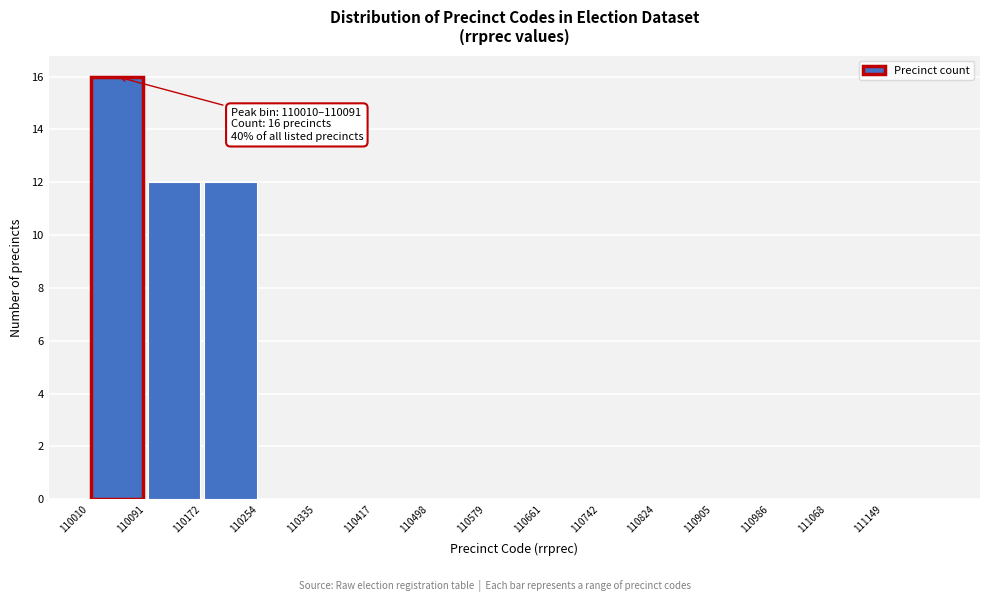

Over which range of the x-axis is the bar tallest?

110010 to 110090